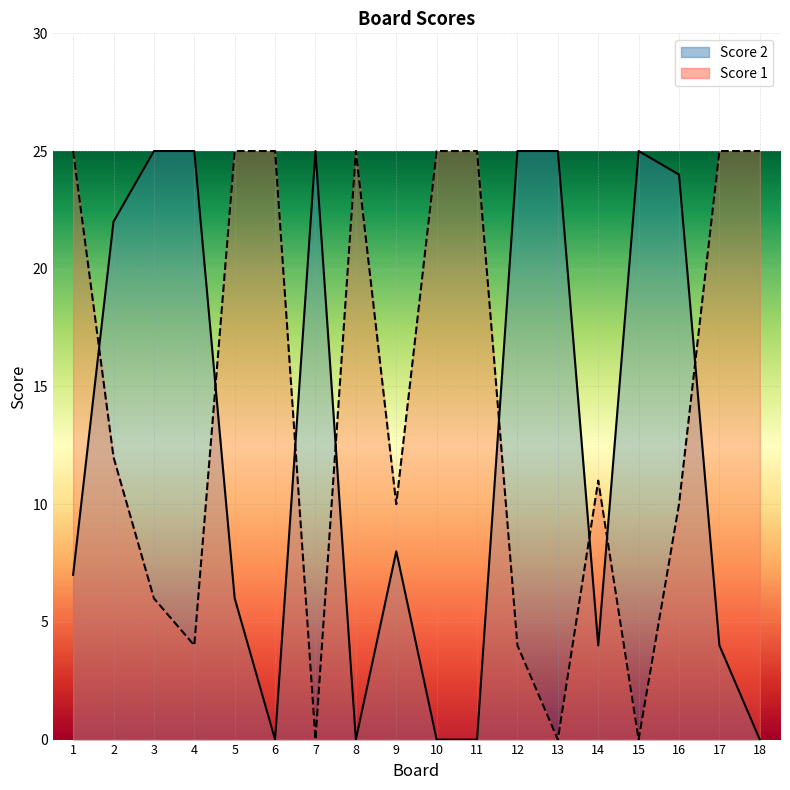

What is the value of the Score 1 point at the 9th from the left?

10